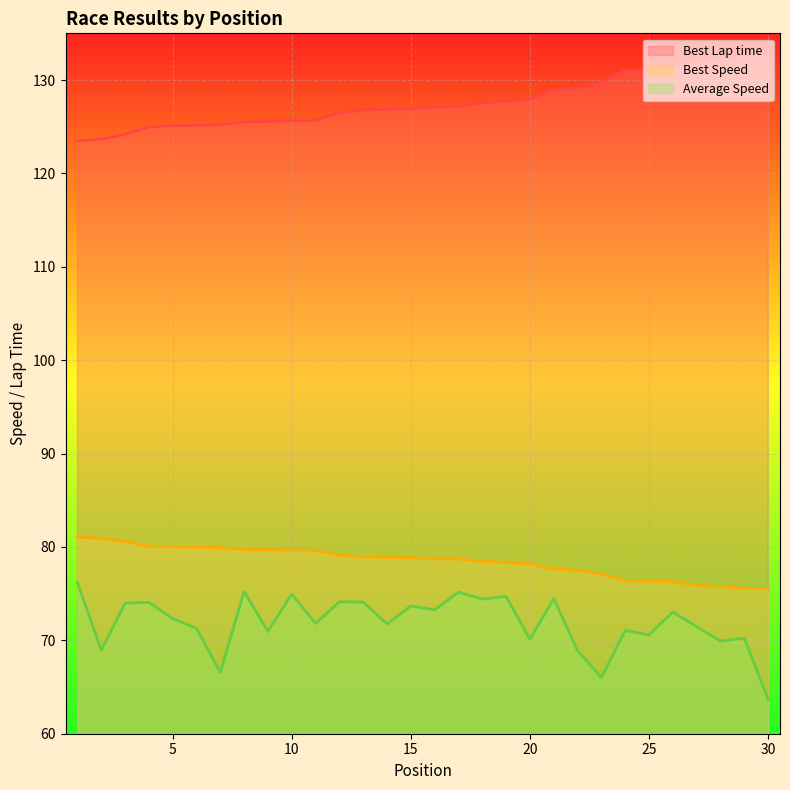

True or false: Best Speed and Best Lap time intersect in this chart.

False